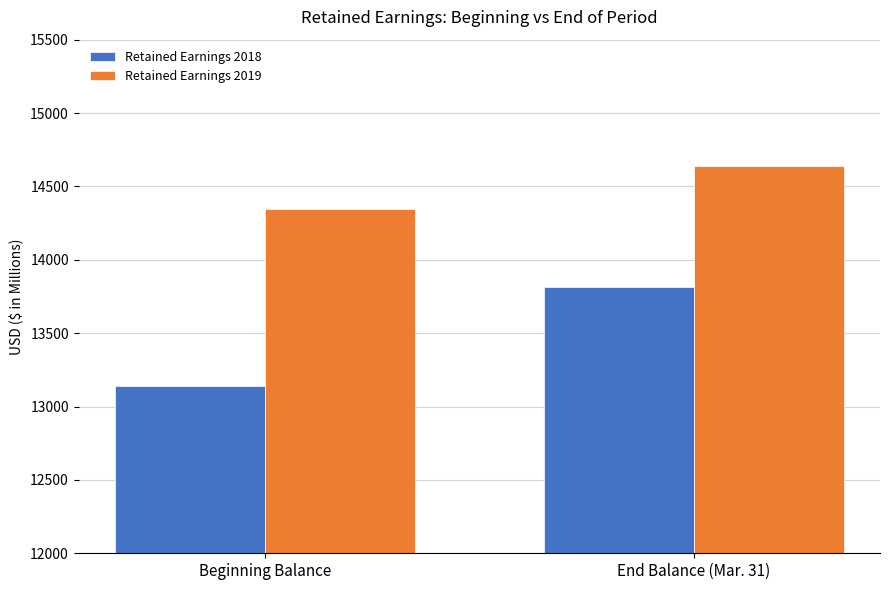

Rank the series by their maximum value, from lowest to highest.

Retained Earnings 2018, Retained Earnings 2019